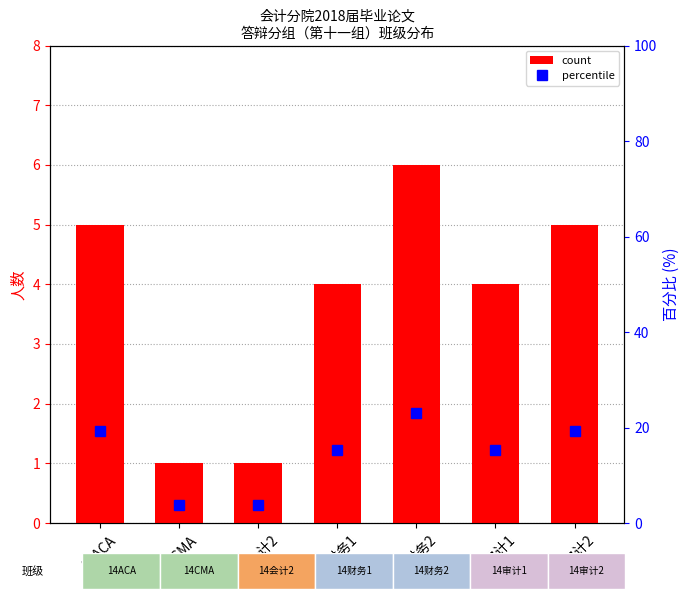

Rank the series by their average value, from highest to lowest.

percentile, count